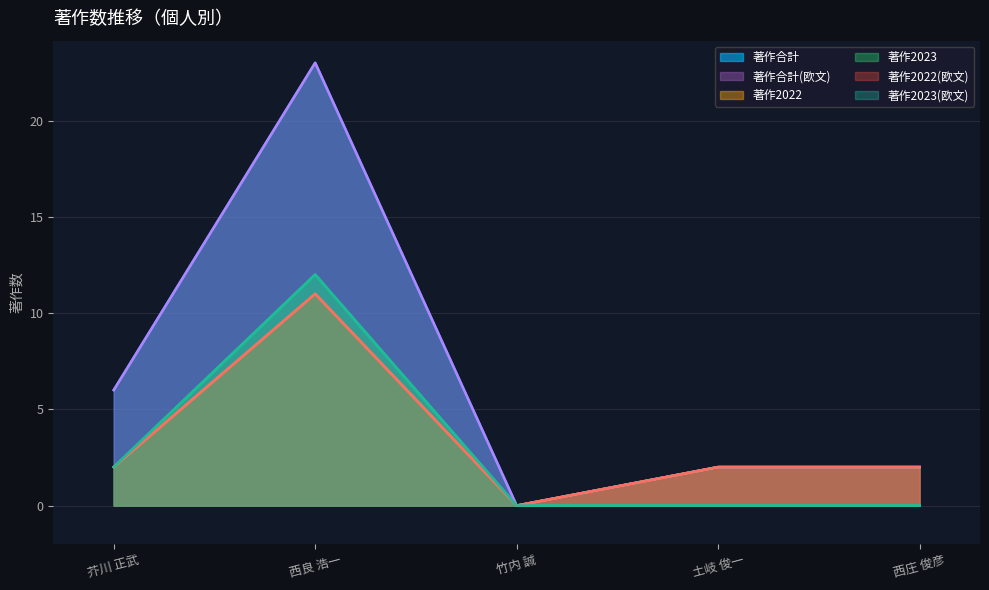

Which category has the lowest value in the 著作合計(欧文) series?

竹内 誠